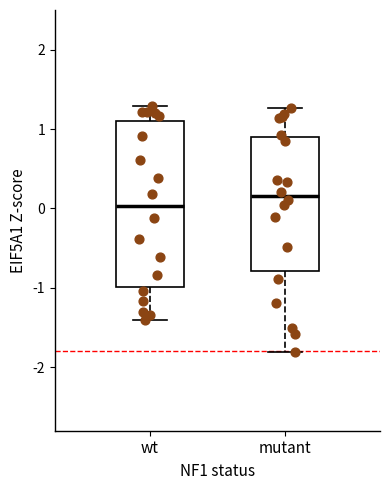

Which box's median line is the lowest?

wt